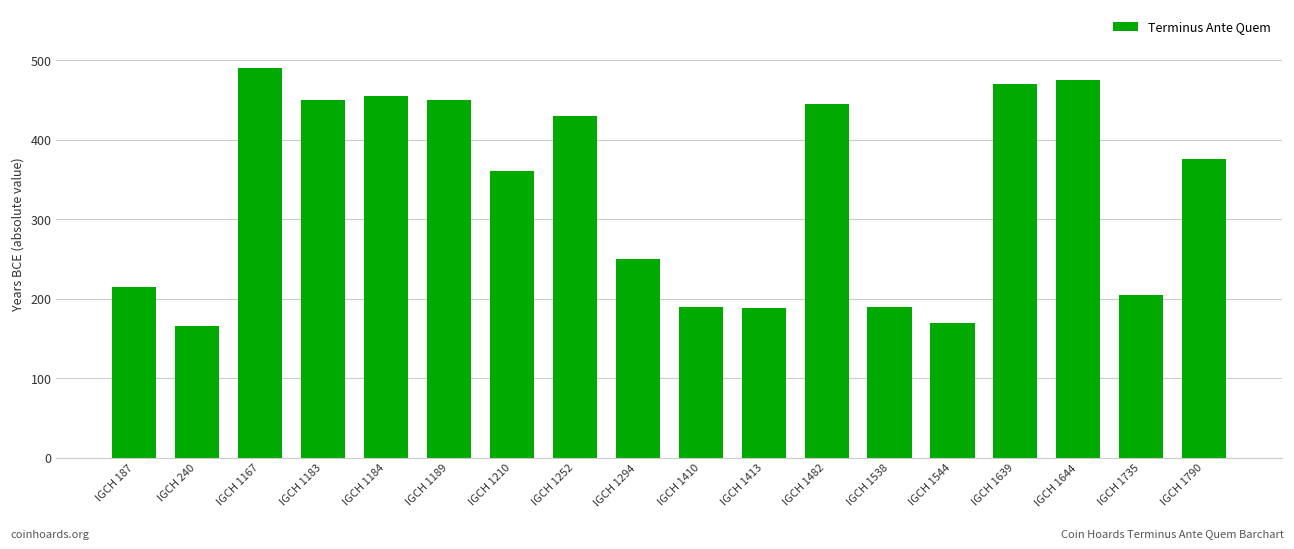

What is the difference between the maximum and minimum values?

325